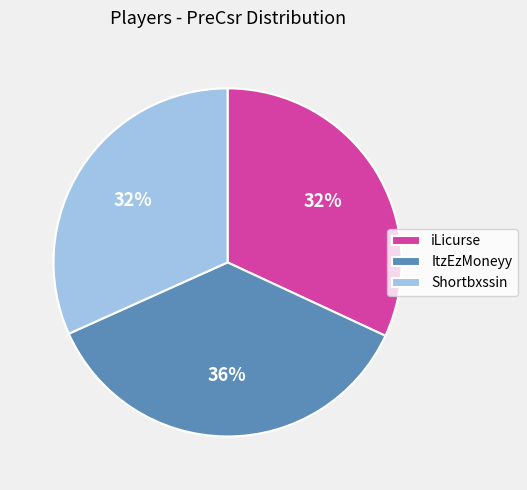

Combined, do Shortbxssin and ItzEzMoneyy account for over 50%?

Yes